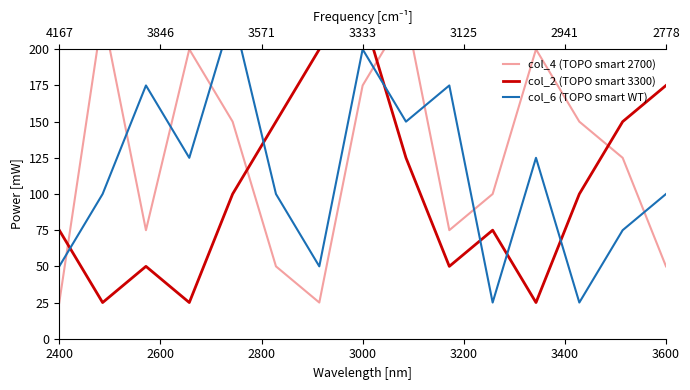

Reading right to left, extract all data points from this chart.

col_4 (TOPO smart 2700): 50	125	150	200	100	75	225	175	25	50	150	200	75	225	25
col_2 (TOPO smart 3300): 175	150	100	25	75	50	125	225	200	150	100	25	50	25	75
col_6 (TOPO smart WT): 100	75	25	125	25	175	150	200	50	100	225	125	175	100	50